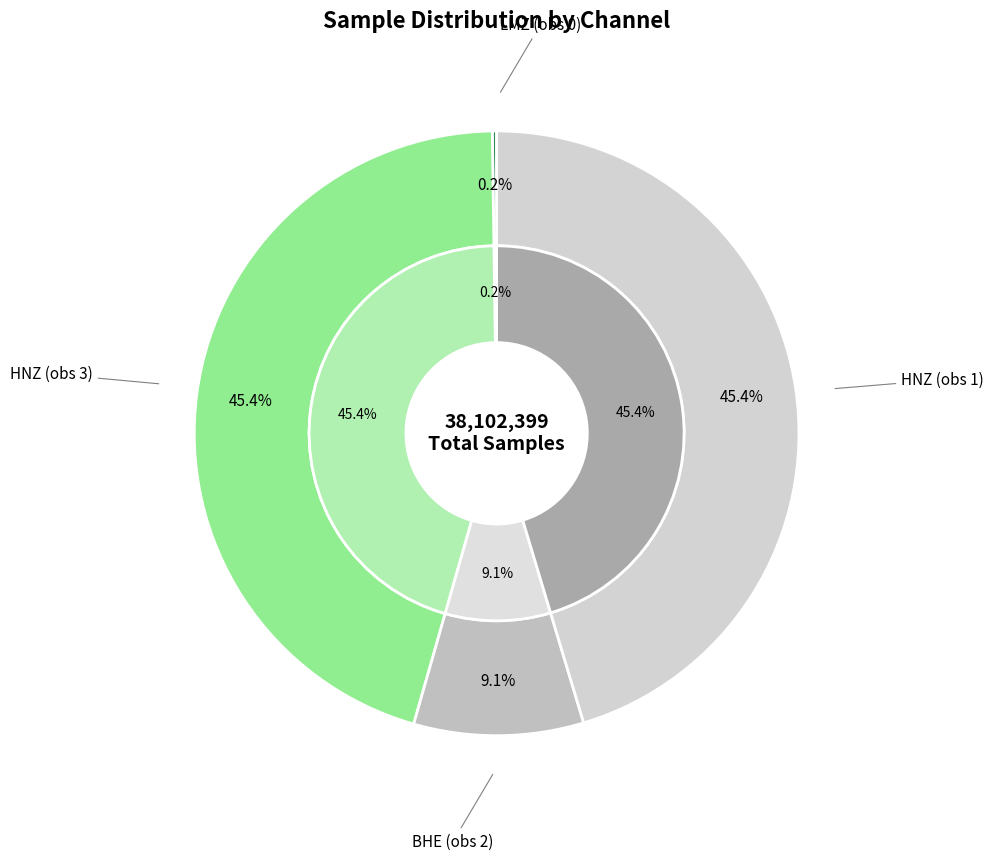

How many segments does this pie chart have?

4